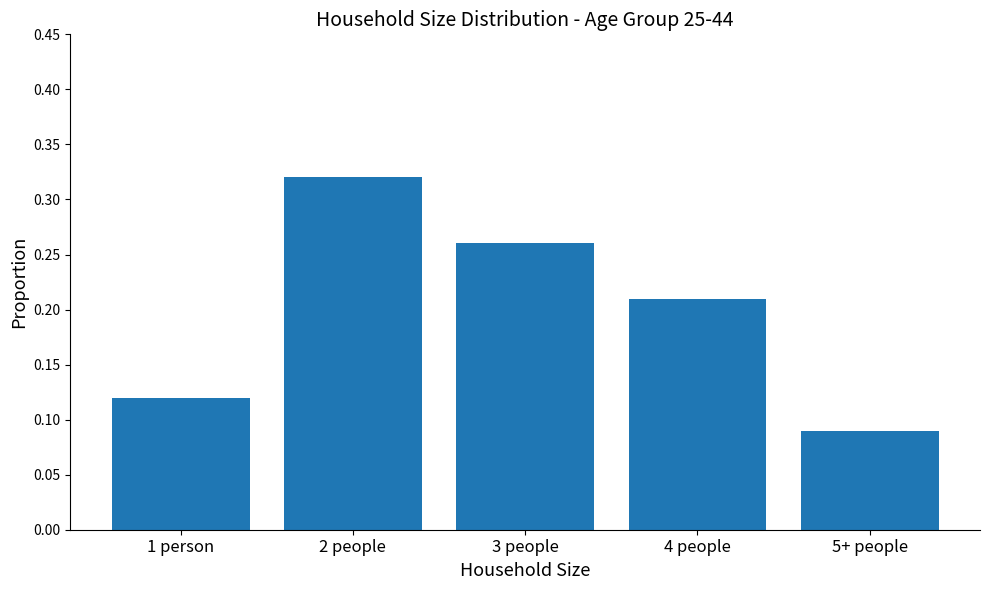

How many series are shown in this chart?

1